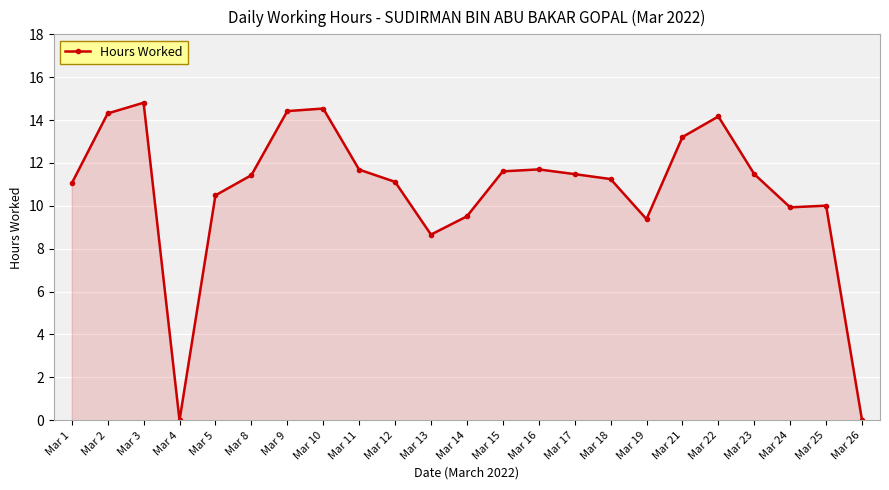

Count the number of data series in this chart.

1